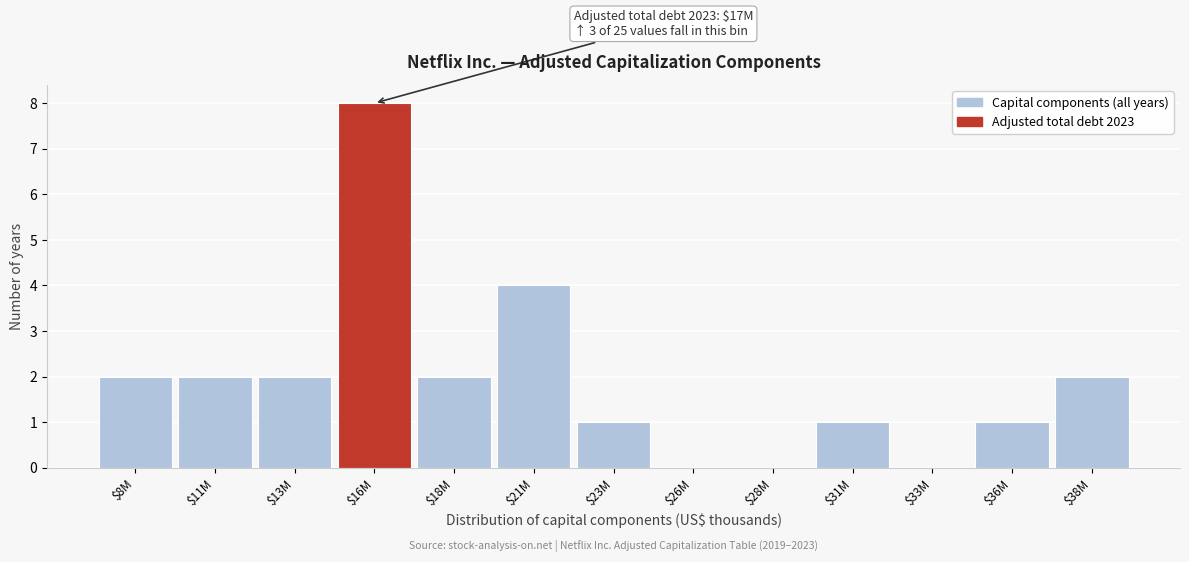

The chart shows a value of 8 at $16M. True or false?

True